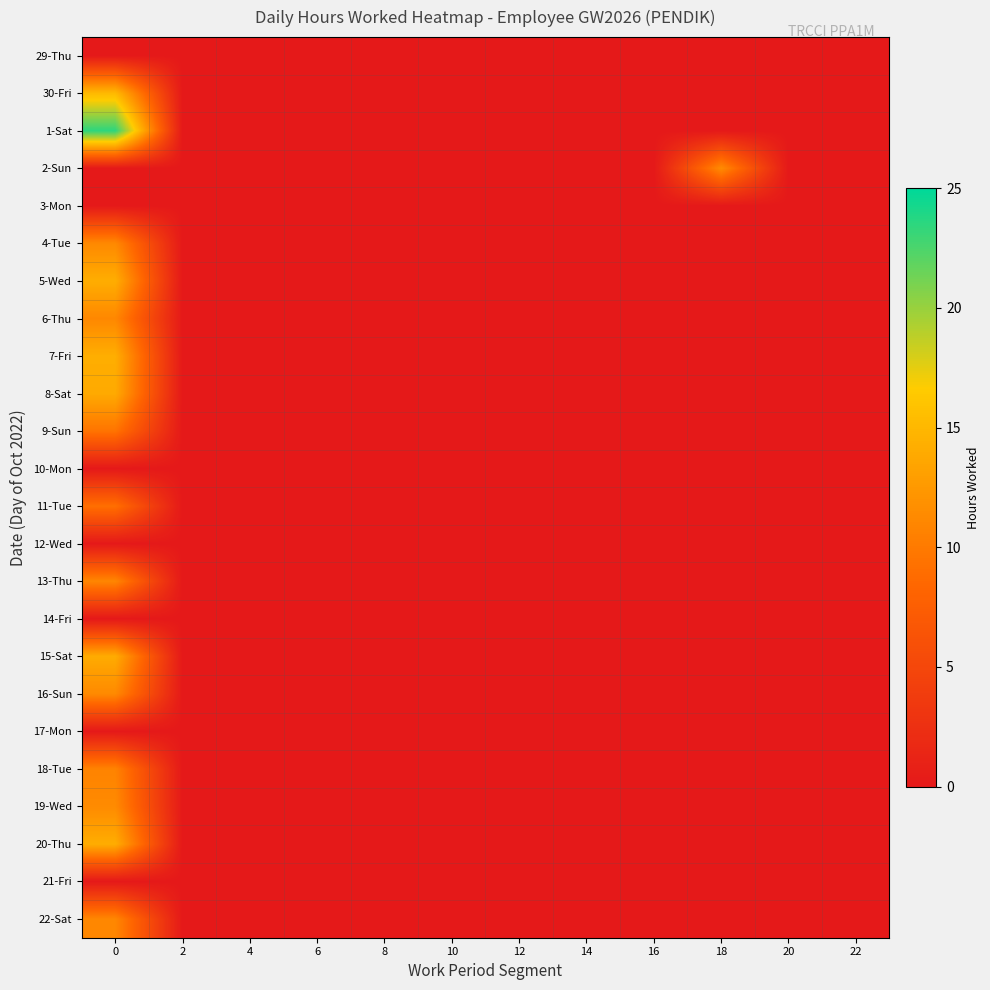

List the series in order of their peak value, lowest first.

29-Thu, 3-Mon, 10-Mon, 12-Wed, 14-Fri, 17-Mon, 21-Fri, 11-Tue, 9-Sun, 18-Tue, 13-Thu, 22-Sat, 6-Thu, 4-Tue, 16-Sun, 19-Wed, 2-Sun, 8-Sat, 15-Sat, 20-Thu, 5-Wed, 7-Fri, 30-Fri, 1-Sat